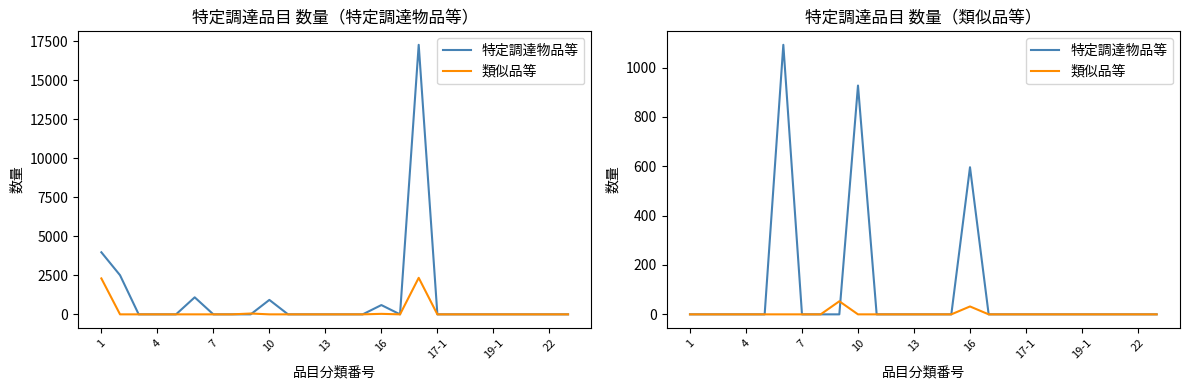

How many categories are shown in the chart?

26